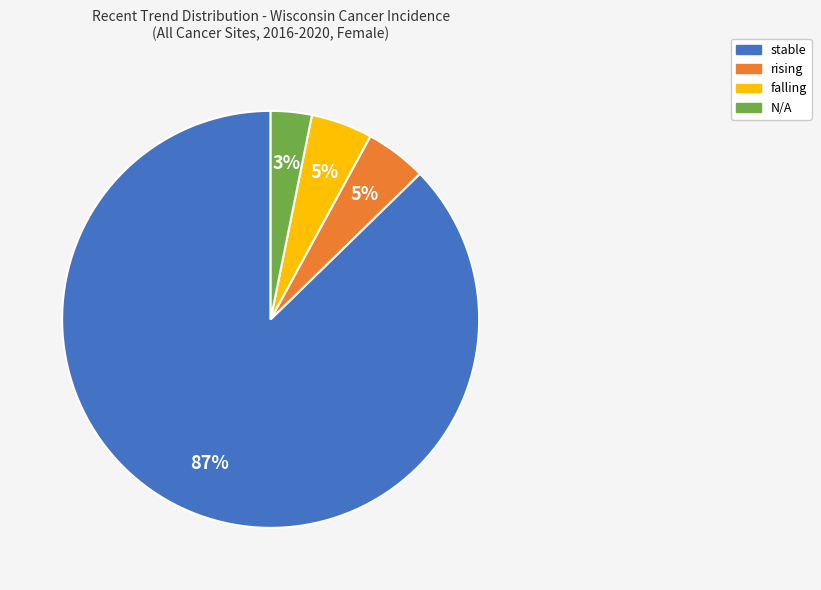

Is it true that rising is 15% of the pie?

False